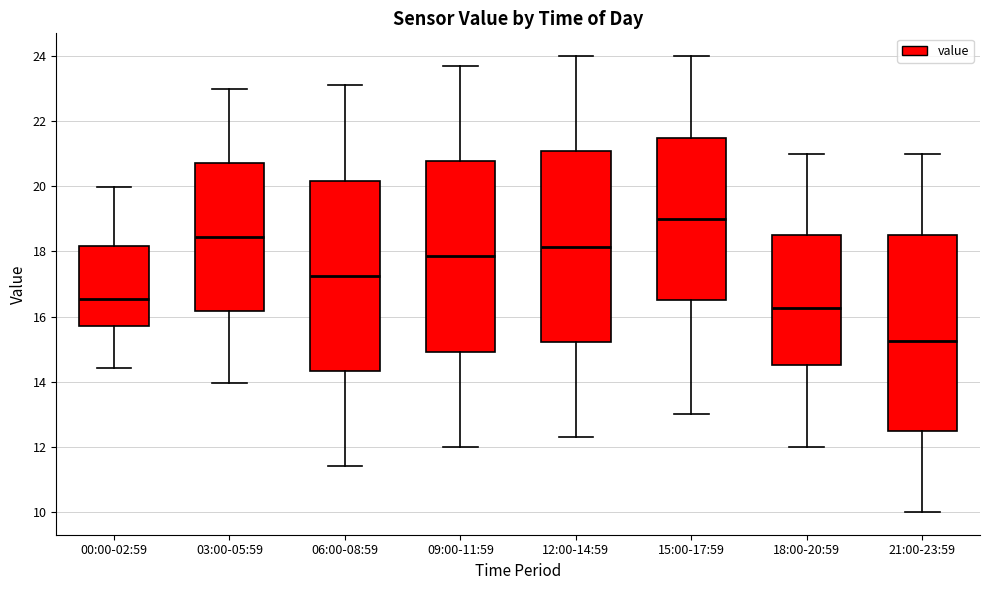

Where does the upper whisker of the box for 21:00-23:59 end on the y-axis? The values are not printed on the chart, so give them approximately, as read against the axis.

21.0